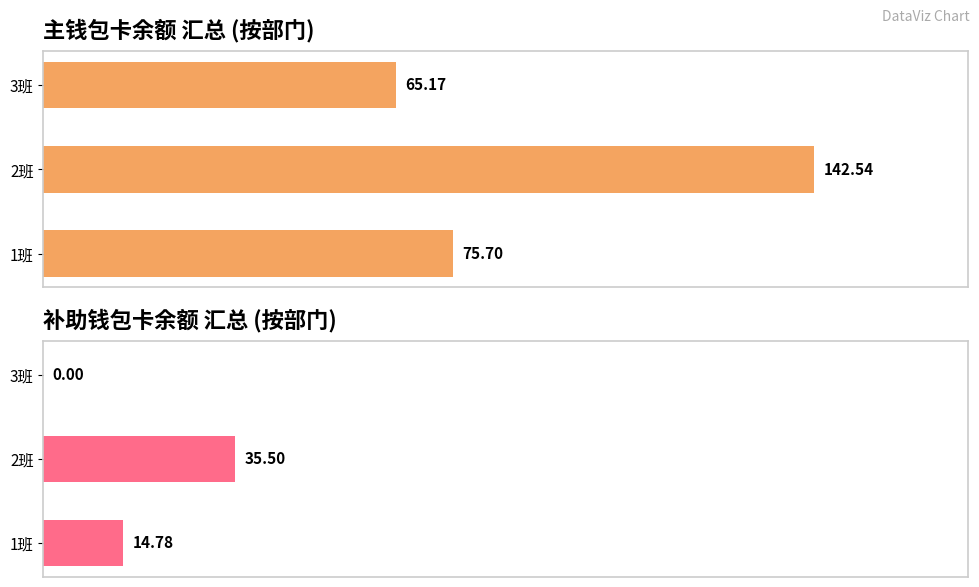

At how many categories does at least one series exceed 51?

3